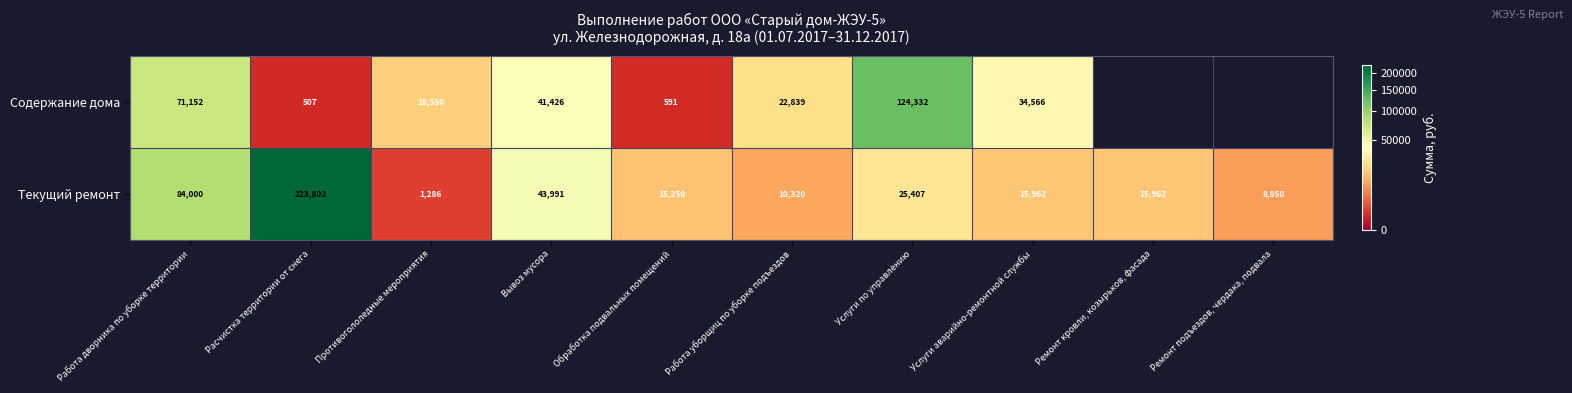

Is the value of Содержание дома at Противогололедные мероприятия greater than the value of Текущий ремонт at Ремонт подъездов, чердака, подвала?

Yes